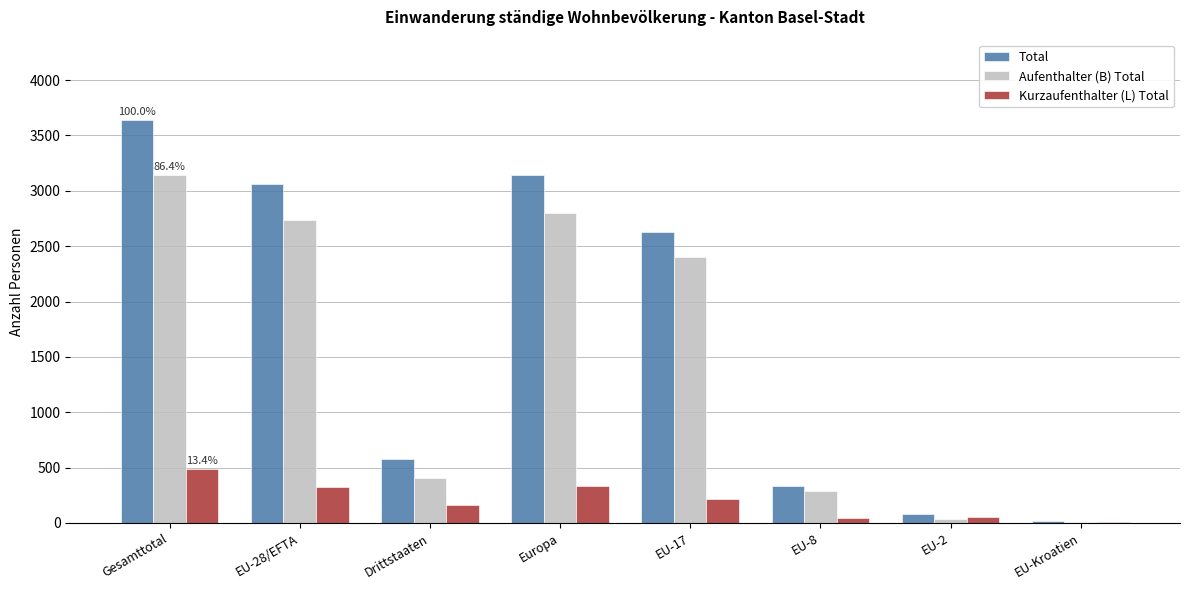

Between Europa and EU-2, which series saw the biggest shift?

Total